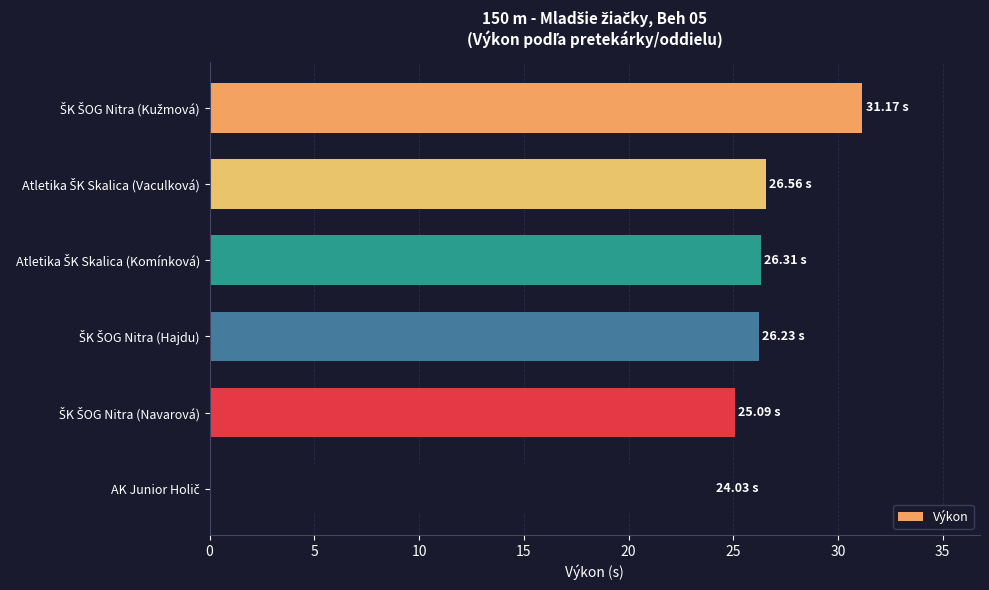

What is the average value?

26.6